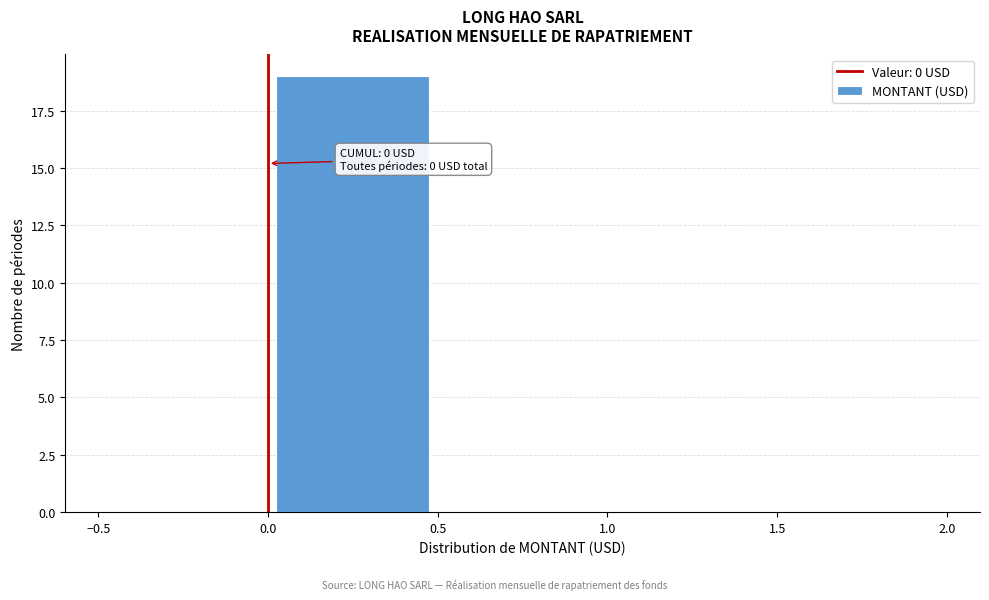

Over which range of the x-axis is the bar tallest?

0.0 to 0.5